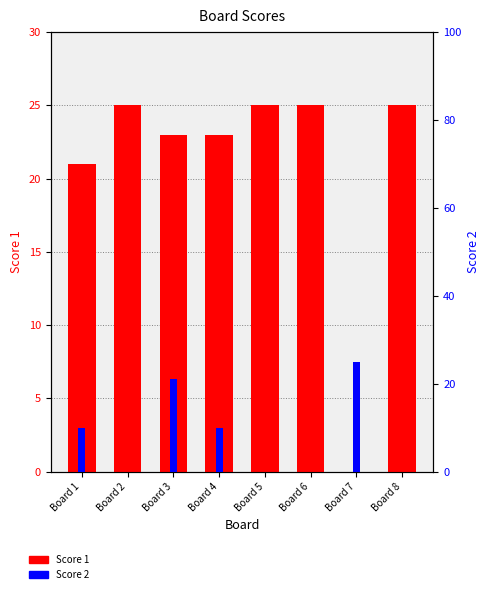

At which label is Score 1 closest to 12?

Board 1